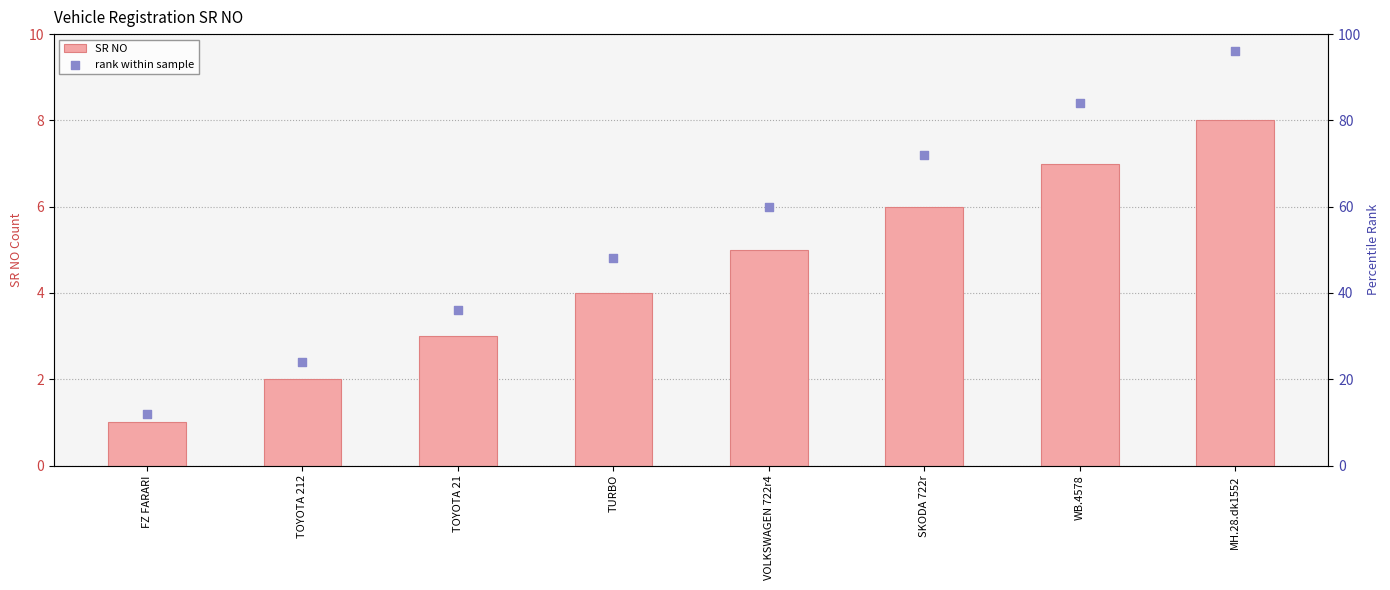

What is the total value across all series at TURBO?

52